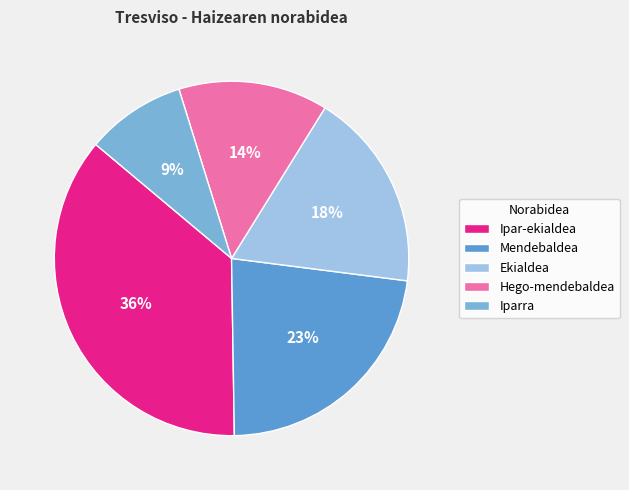

How many segments does this pie chart have?

5